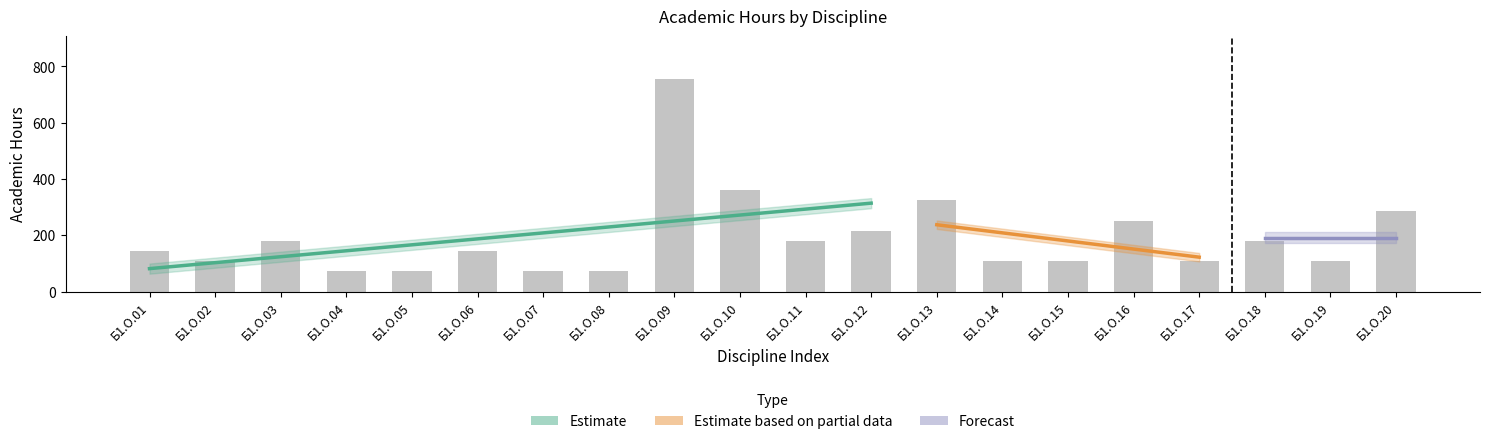

Which label corresponds to the largest value in the chart?

Б1.О.09